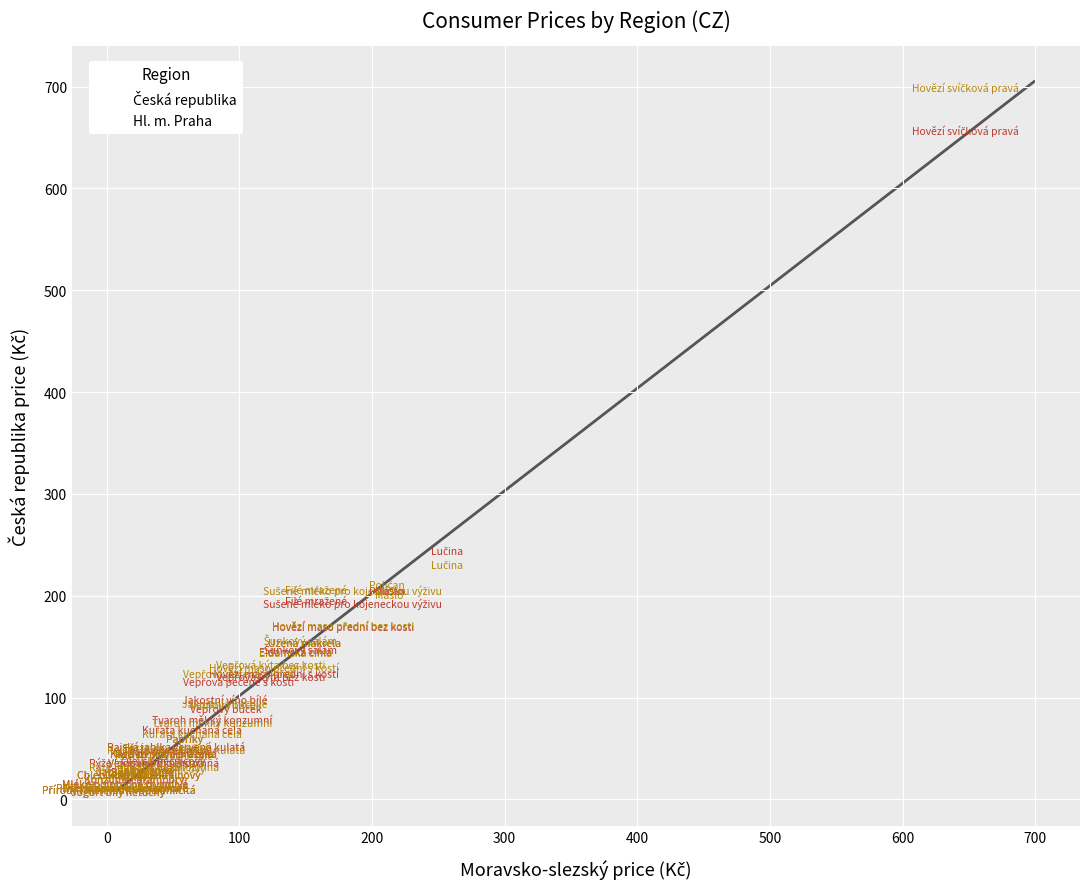

Which series has the widest spread of Y values?

Hl. m. Praha